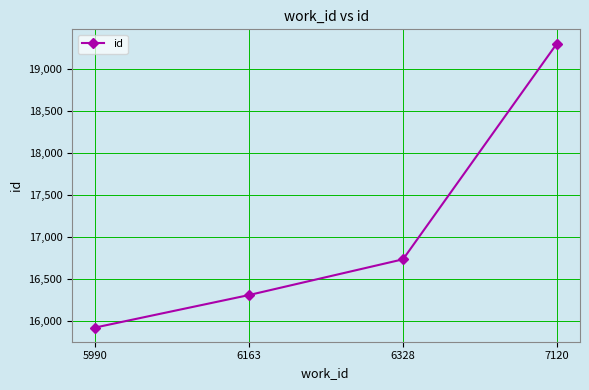

What is the difference between the values at 6328 and 6163?

424